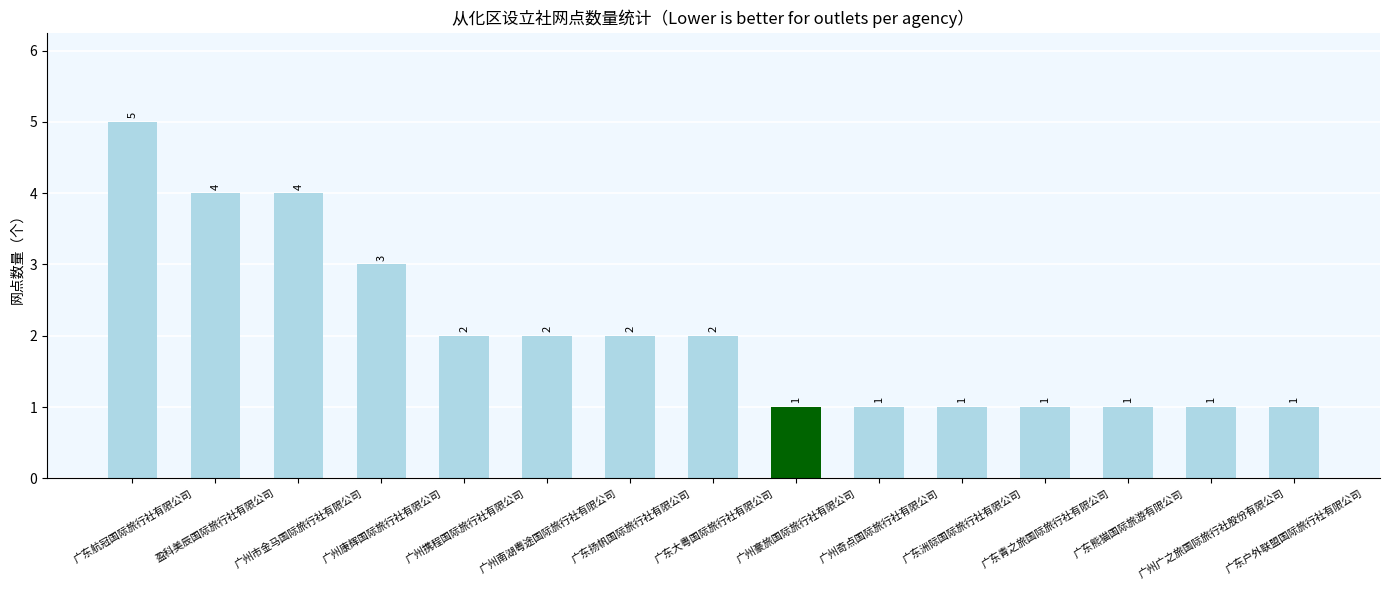

What is the maximum value shown in the chart?

5